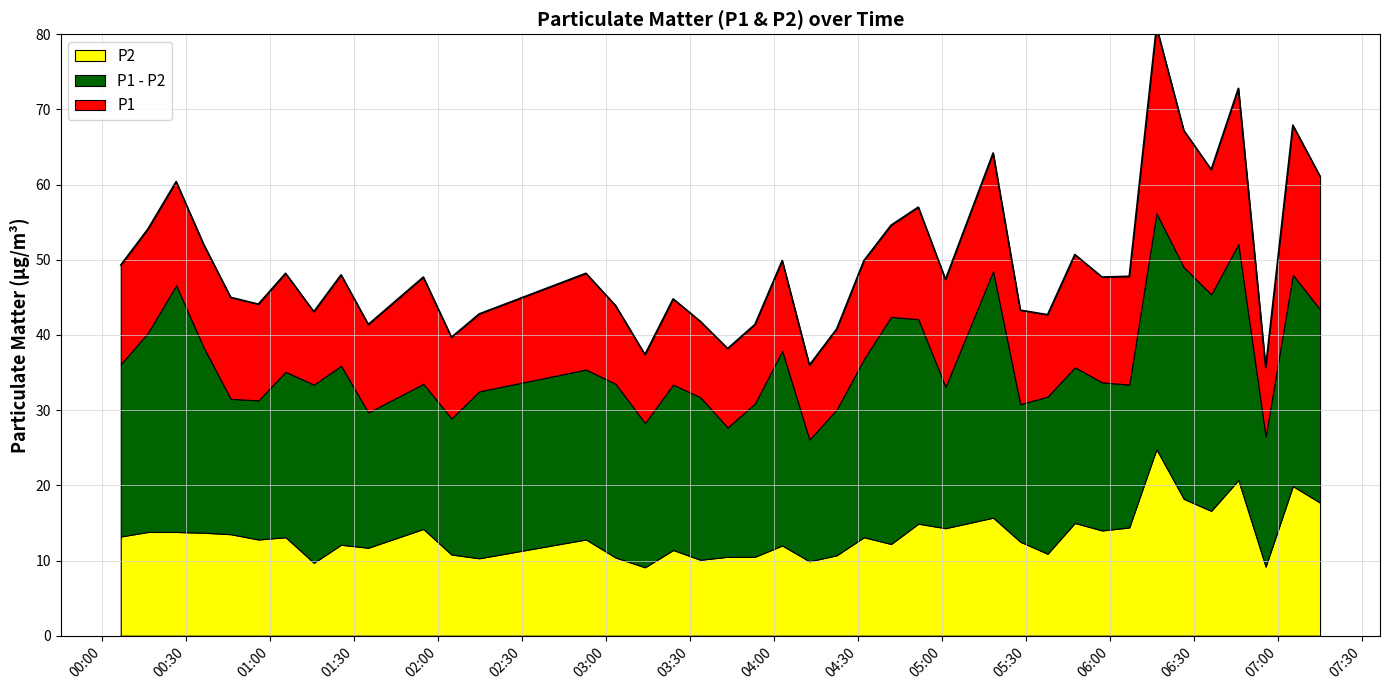

What is the label of the 21st point from the left?

2023-01-09T04:02:55